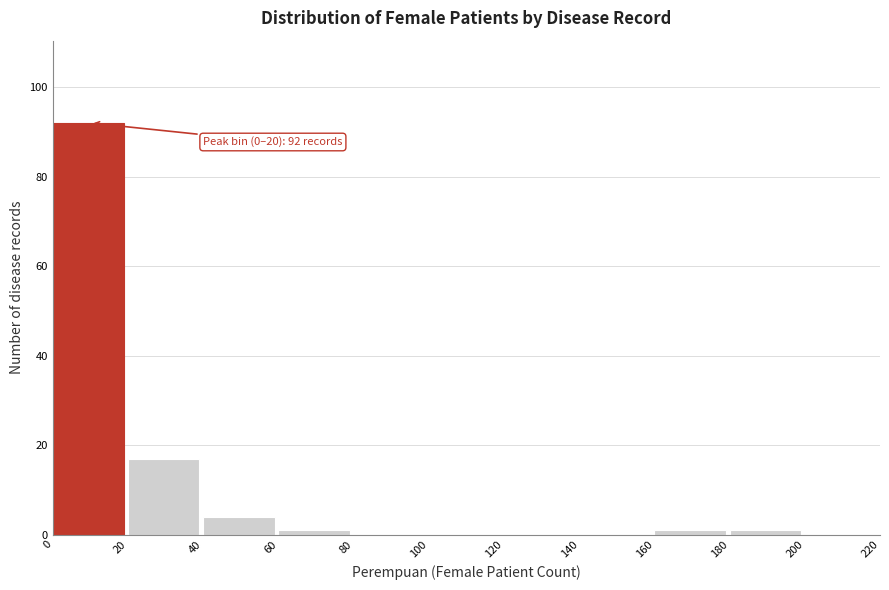

Over which range of the x-axis is the bar tallest?

0 to 20